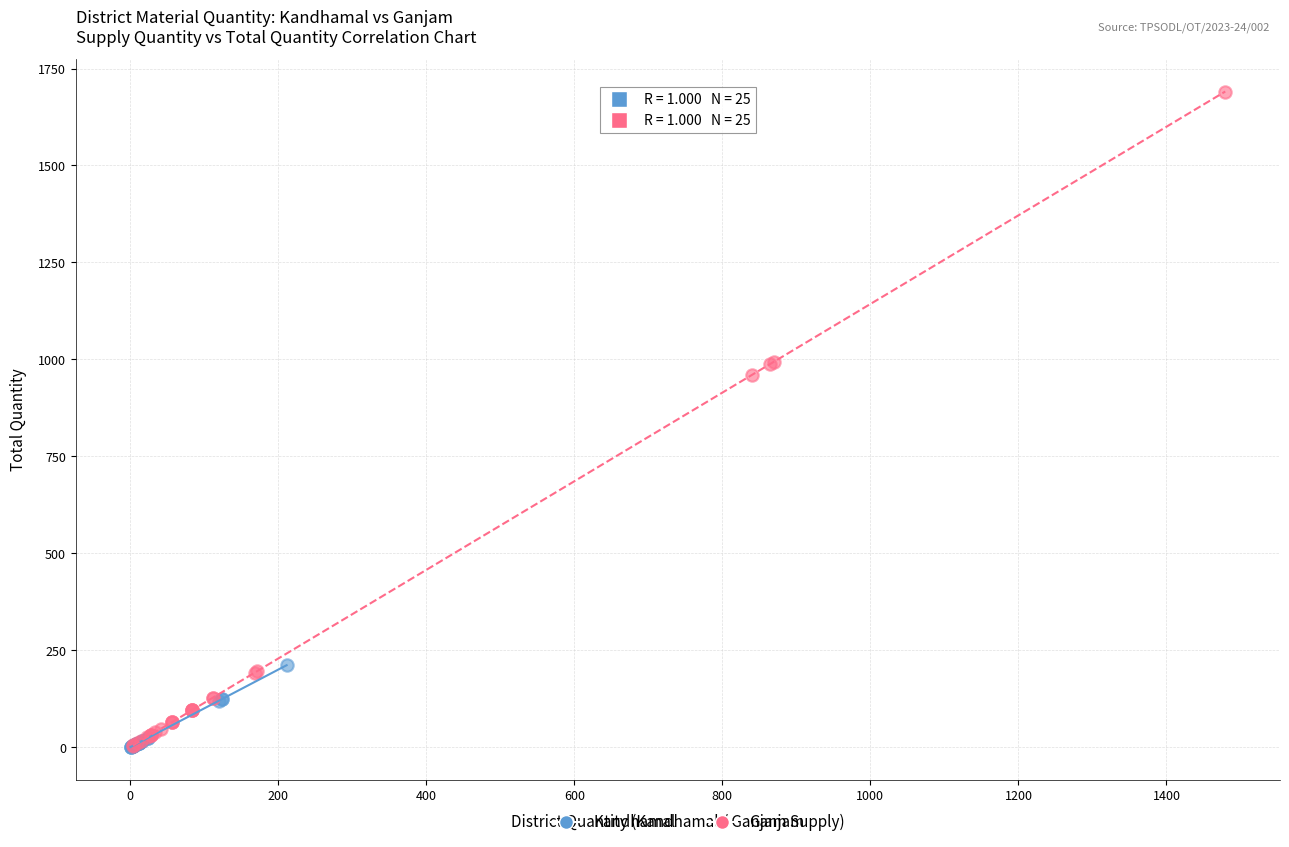

Which series has the widest spread of Y values?

Ganjam